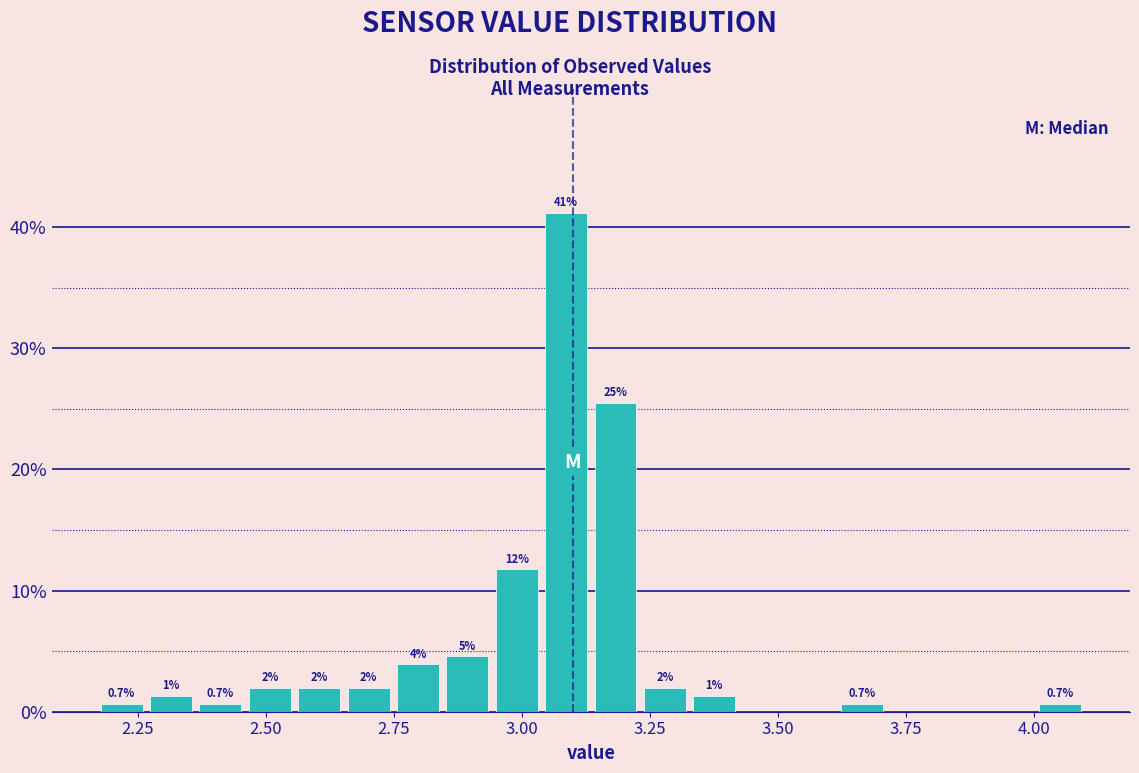

Read against the x-axis, roughly where is the centre of the tallest bar?

3.10